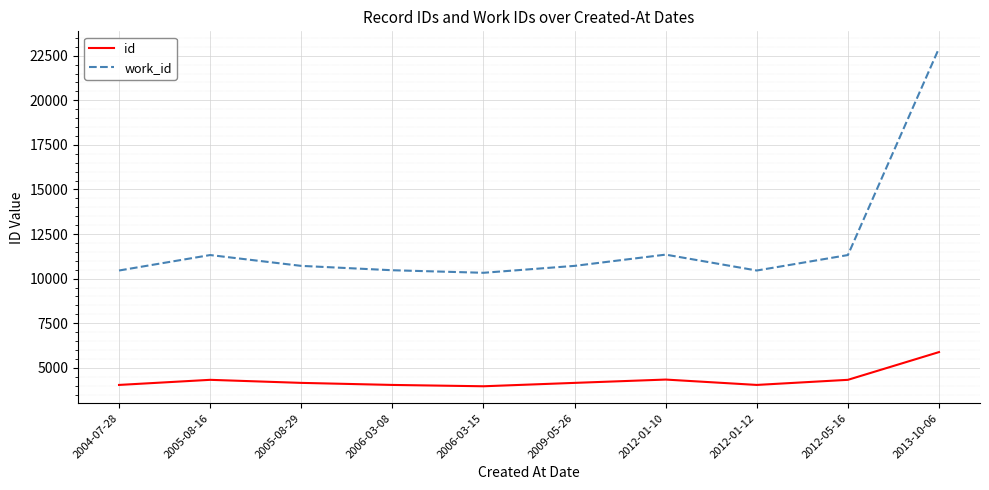

What is the maximum value shown in the chart?

22921